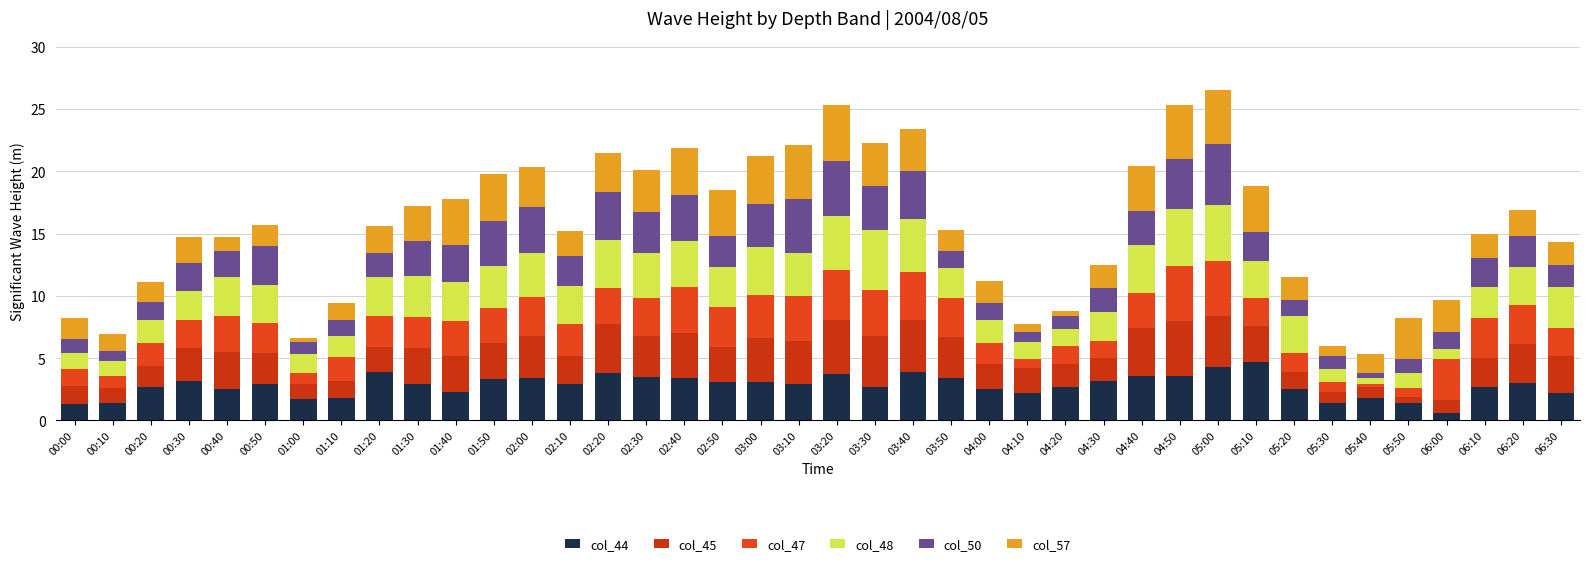

How many distinct data groups are displayed?

6